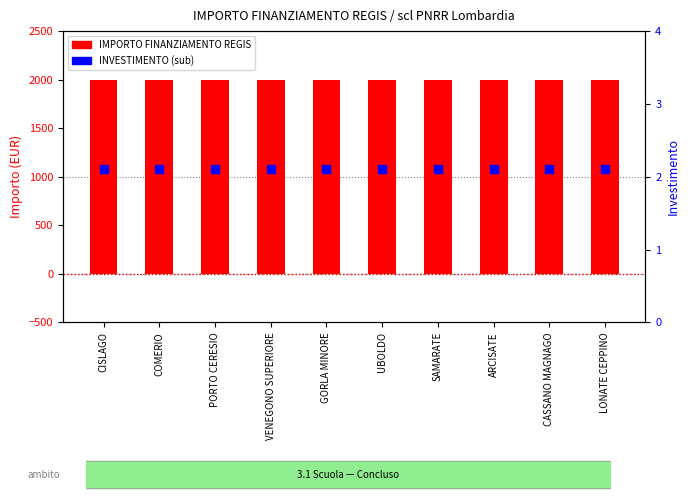

Which series has the largest total across all categories?

IMPORTO FINANZIAMENTO REGIS